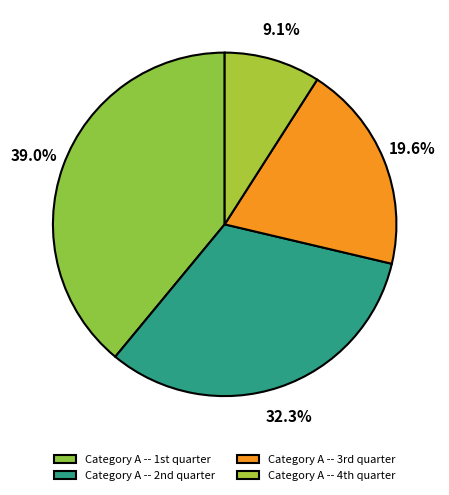

Is there a majority slice in this chart?

No